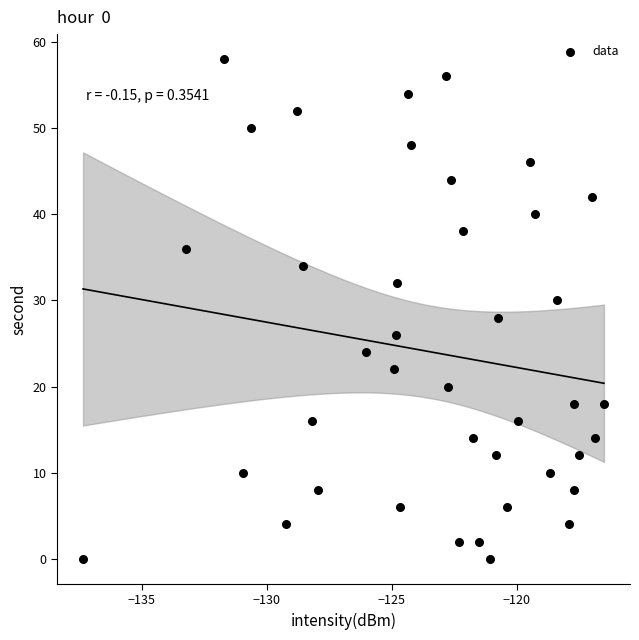

What is the range of Y values (max minus min)?

58